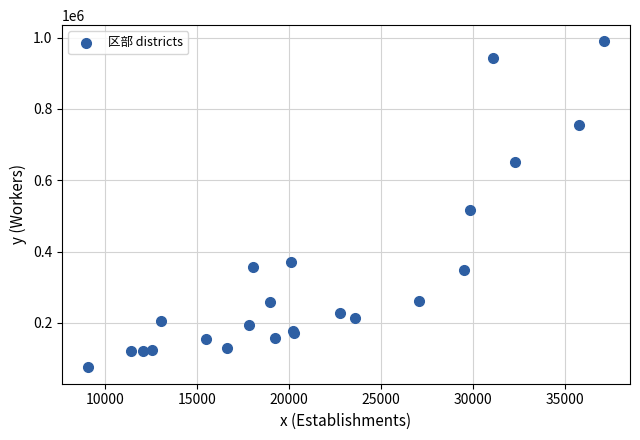

What Y value in the scatter plot is closest to 532300?

515503